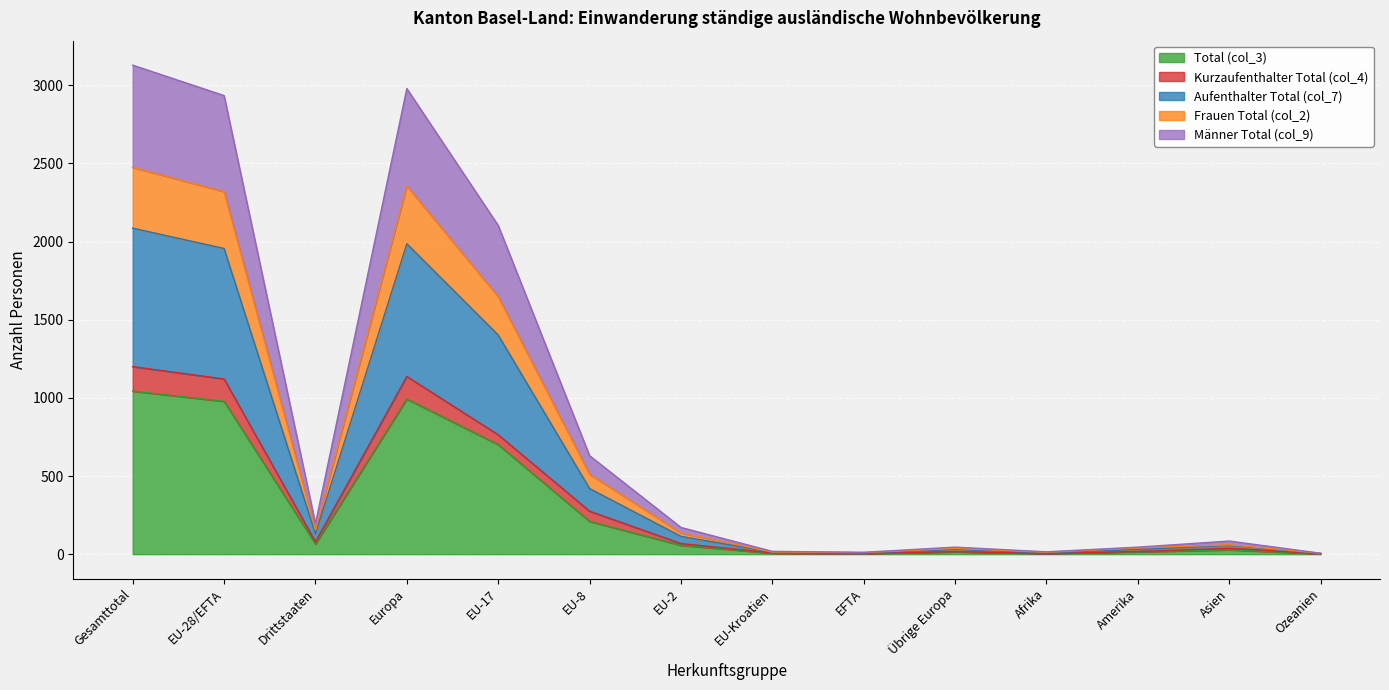

Is the value of Frauen Total (col_2) at Afrika greater than the value of Total (col_3) at EU-17?

No